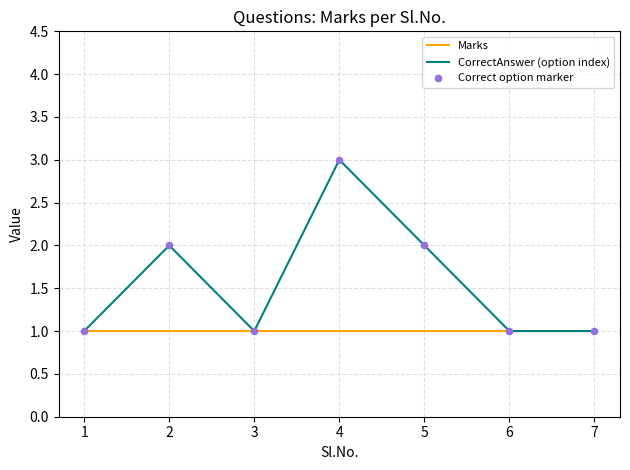

At which category is the sum across all series the highest?

4